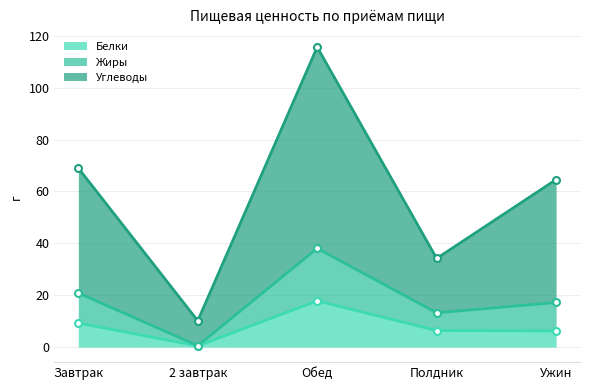

At which label does Углеводы first exceed 64?

Завтрак